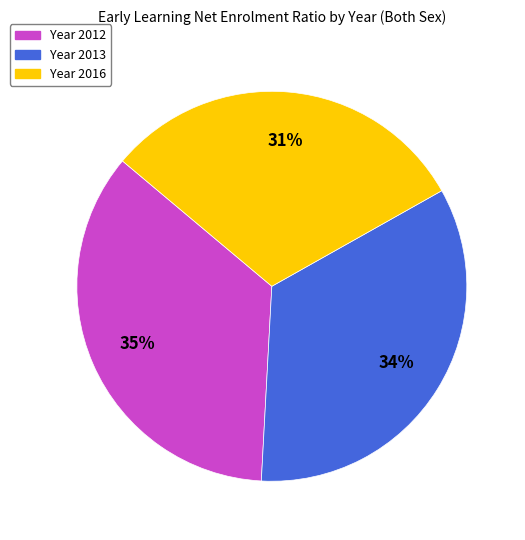

To the nearest percent, what is the average slice percentage?

33%